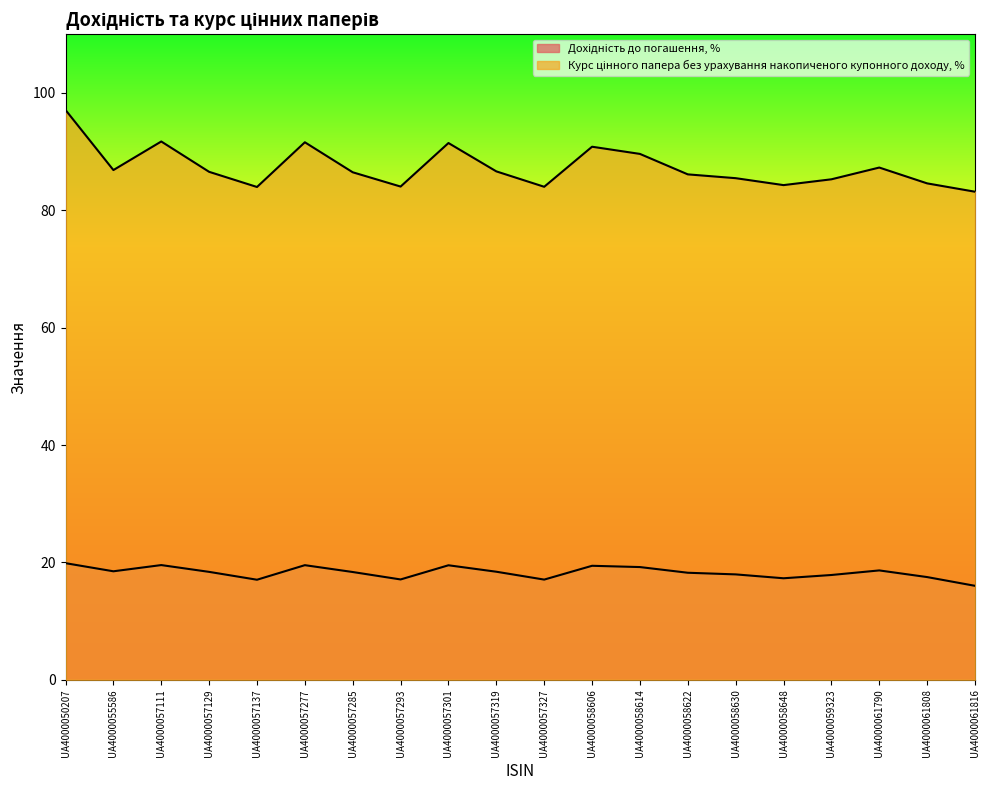

At which category does the chart reach its peak across all series?

UA4000050207